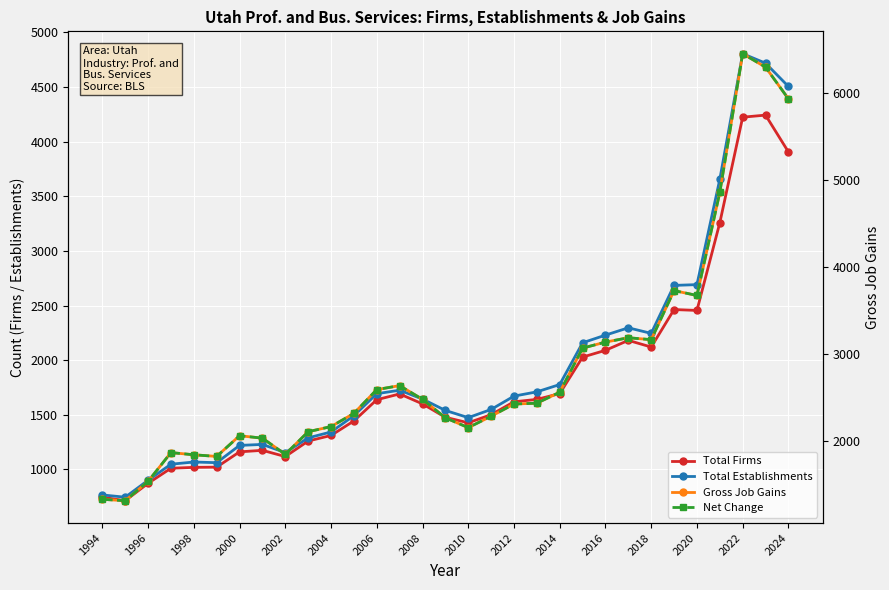

Is the value of Net Change at 2000 greater than the value of Total Firms at 2004?

Yes